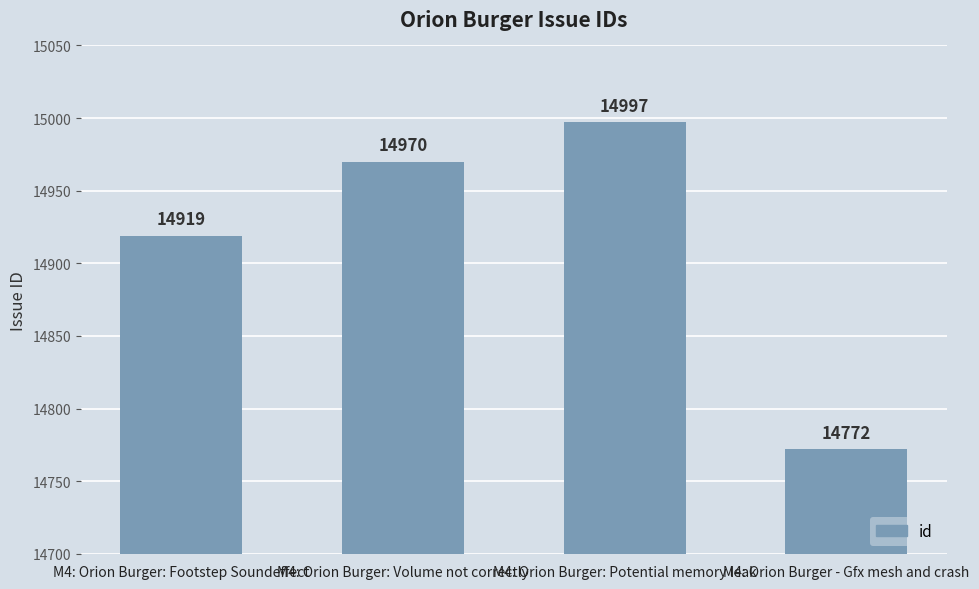

What is the label of the 3rd bar from the right?

M4: Orion Burger: Volume not correctly